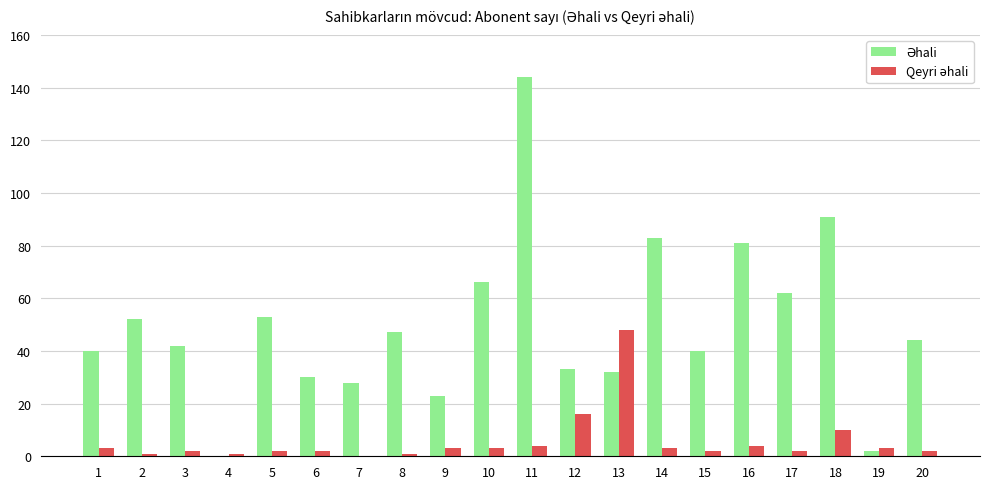

What is the maximum value shown in the chart?

144